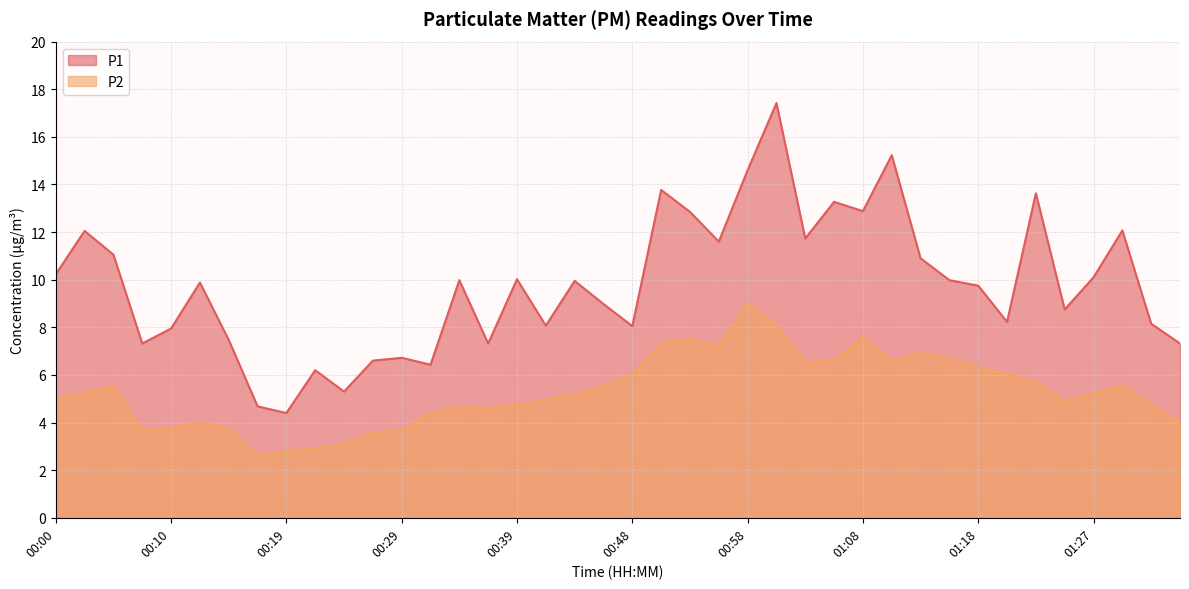

How many interior local peaks does the P2 series have?

8